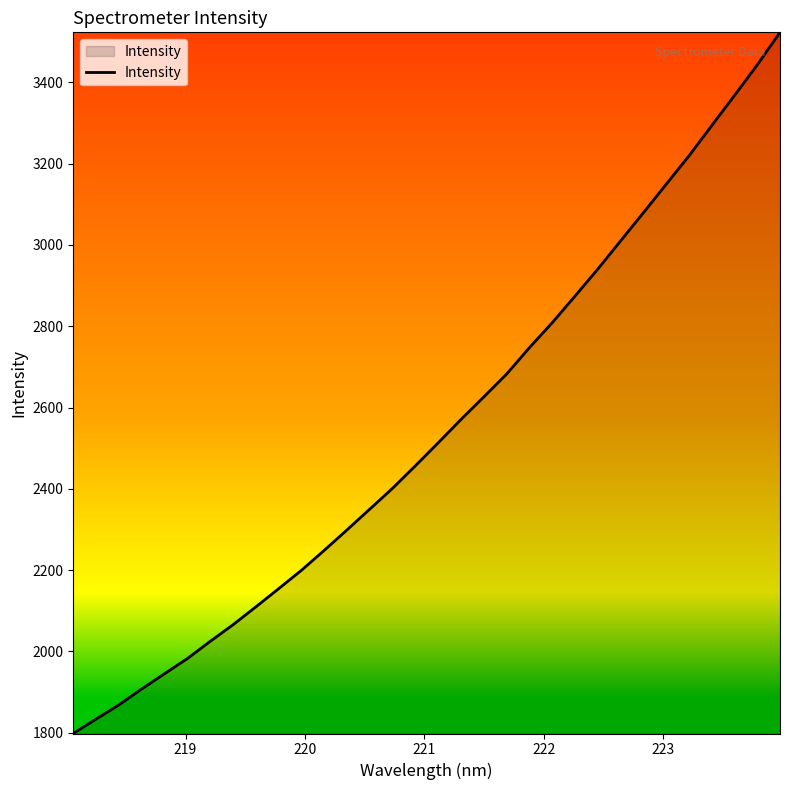

What is the difference between the maximum and minimum values?

1724.7